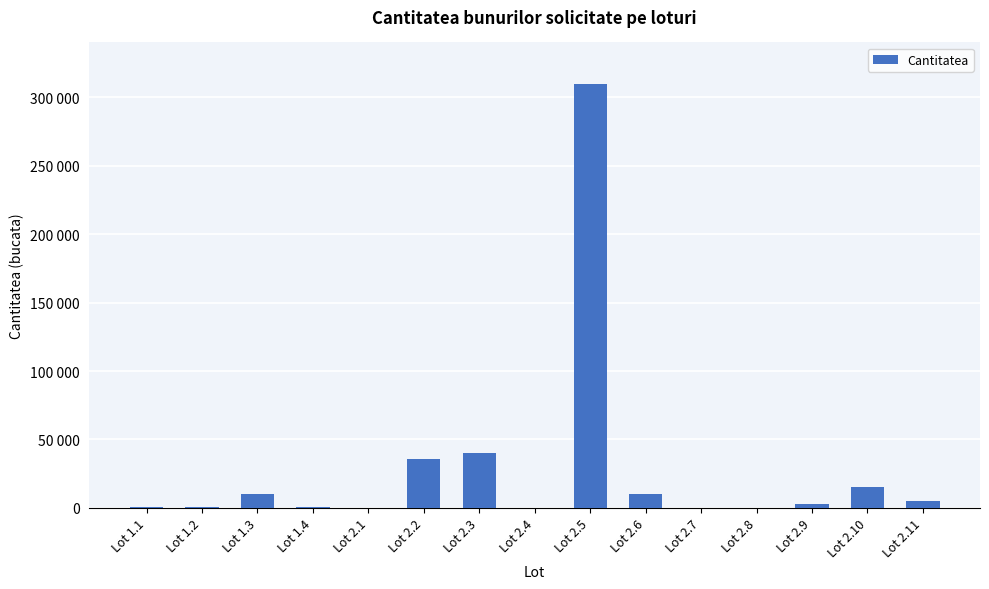

What is the maximum value shown in the chart?

310000